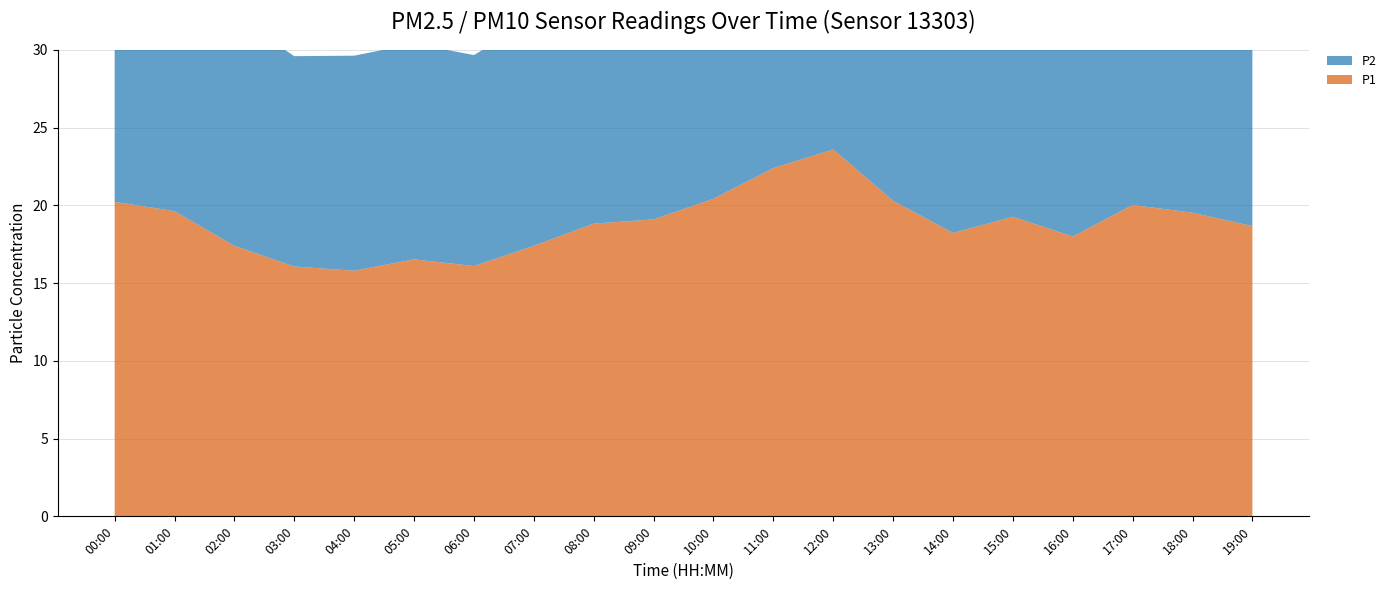

Reading left to right, list all the values displayed in this chart.

P1: 20.2	19.6	17.4	16.1	15.8	16.5	16.1	17.4	18.8	19.1	20.4	22.4	23.6	20.3	18.2	19.3	18.0	20.0	19.5	18.7
P2: 15.0	15.8	14.8	13.5	13.8	13.9	13.6	14.6	15.4	15.4	15.5	15.8	18.0	16.1	14.7	15.0	14.5	15.3	15.0	15.0